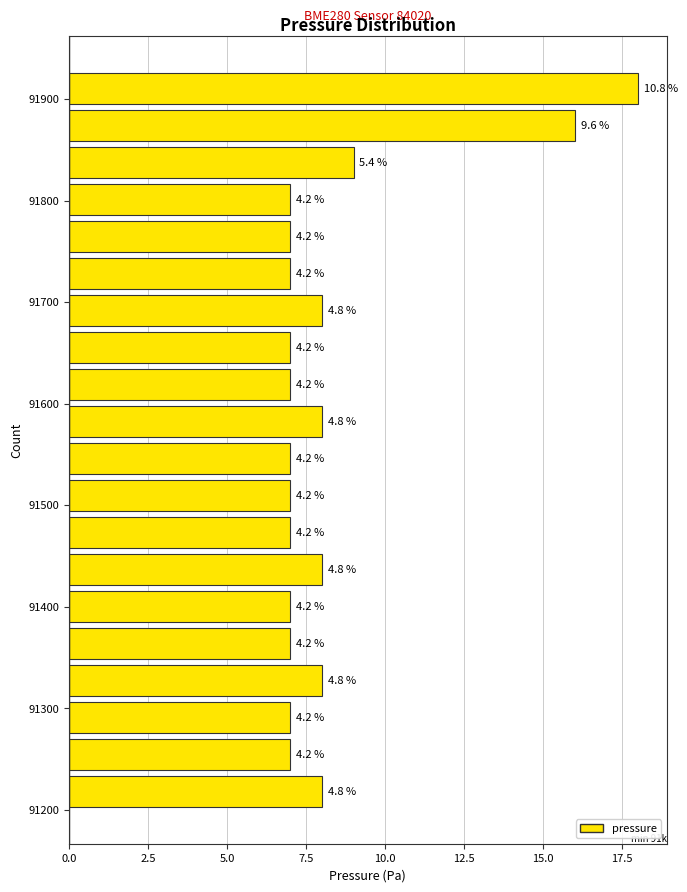

Read against the y-axis, roughly where is the centre of the longest bar?

91910